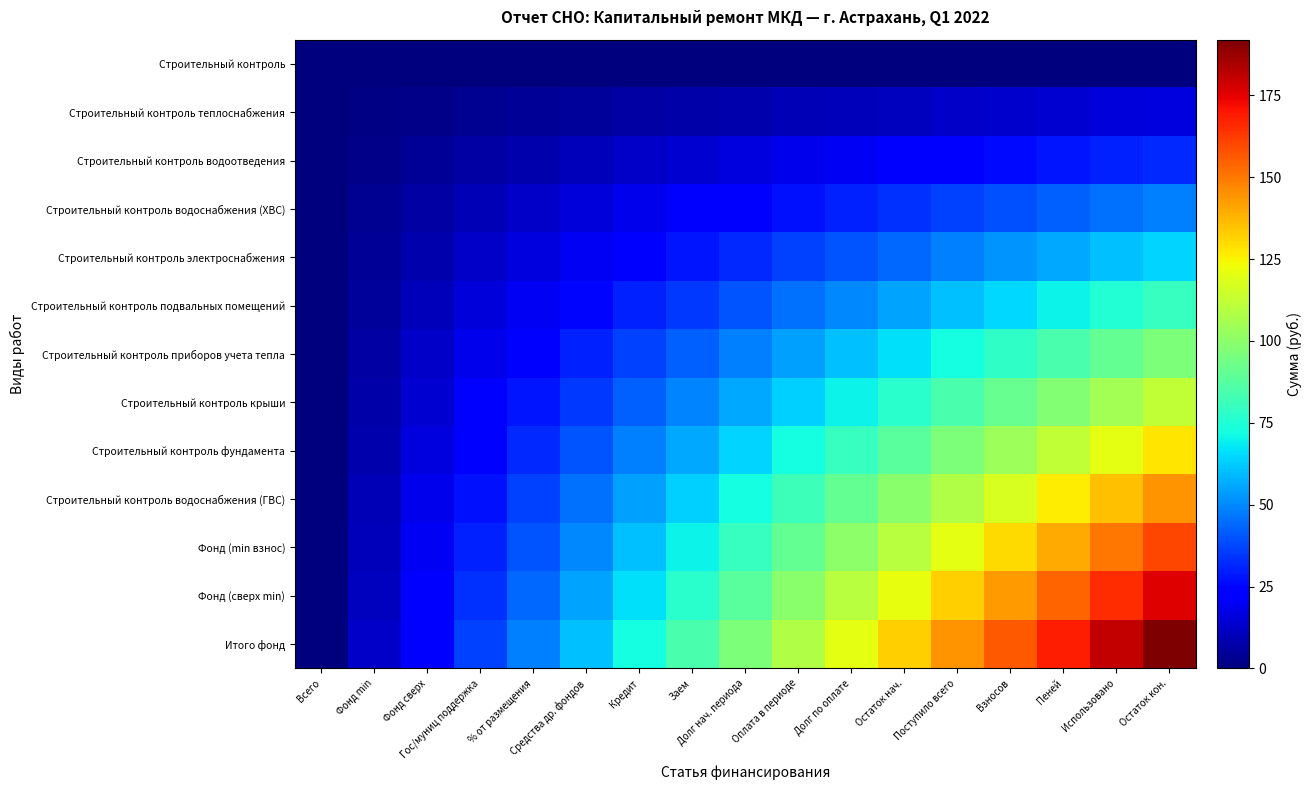

At how many categories does at least one series exceed 28?

14